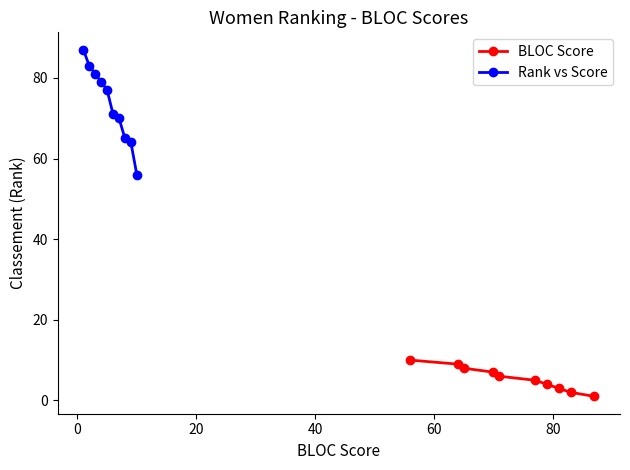

True or false: BLOC Score and Rank vs Score cross at least once.

False